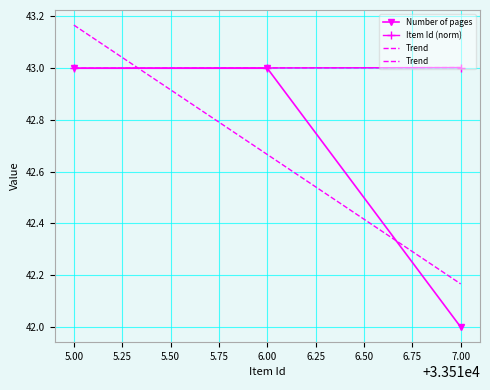

The value of Number of pages at 7.00 is 42.0. True or false?

True